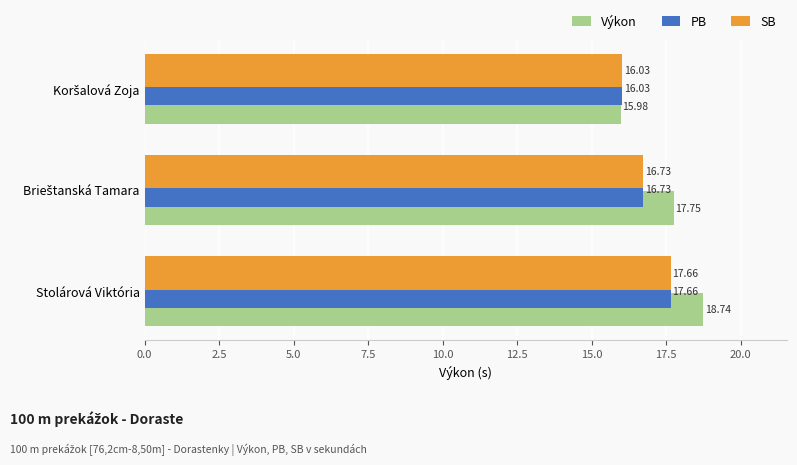

What is the spread (max minus min) of values at Stolárová Viktória?

1.1